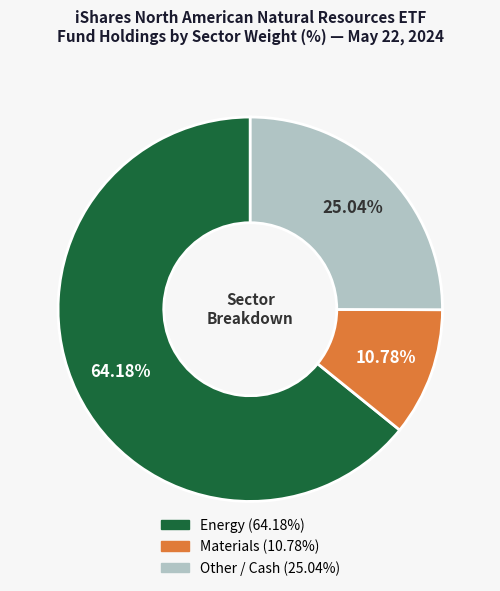

Is there any slice that represents more than half of the pie?

Yes